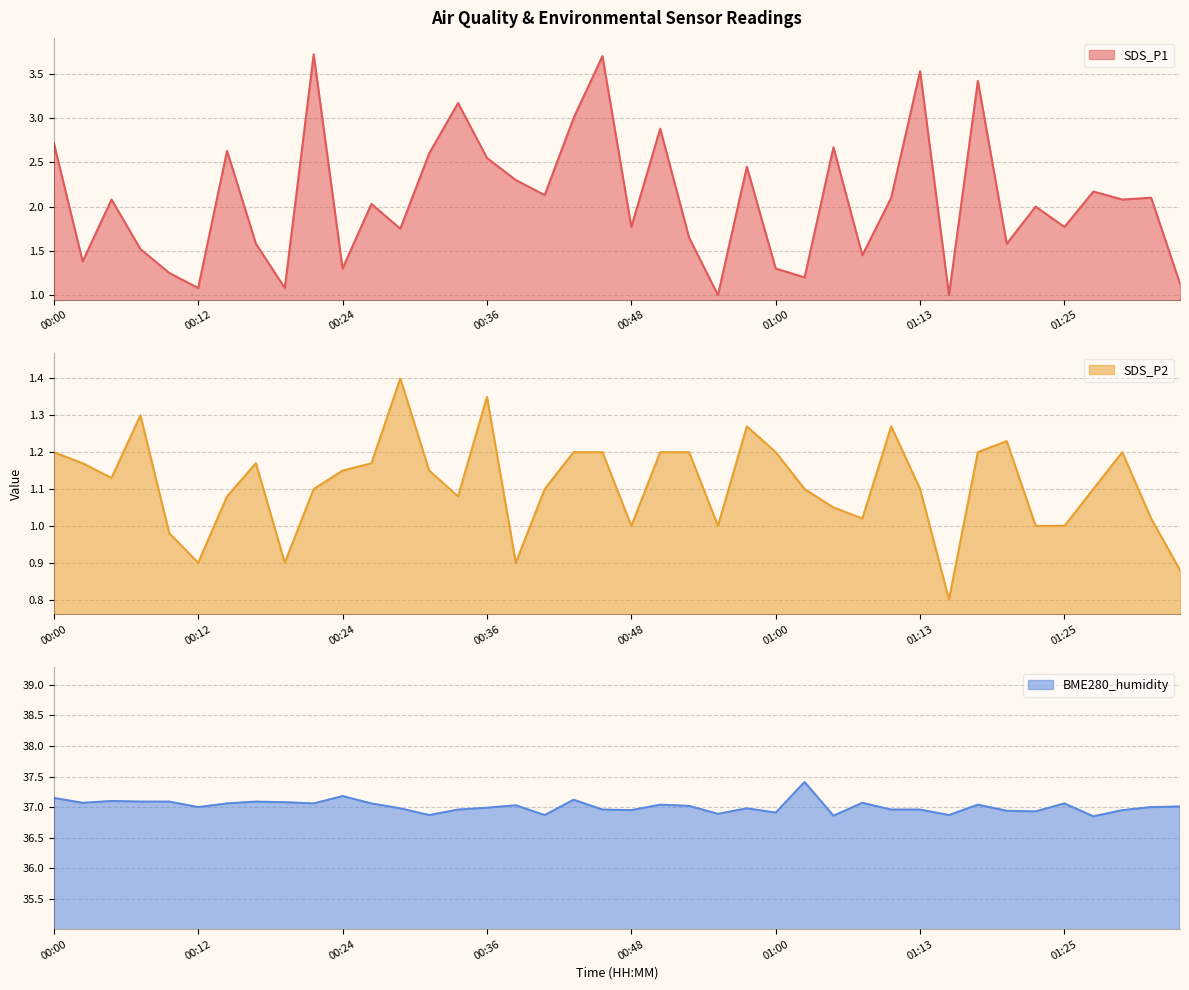

Reading left to right, list all the values displayed in this chart.

SDS_P1: 2.7	1.4	2.1	1.5	1.2	1.1	2.6	1.6	1.1	3.7	1.3	2.0	1.8	2.6	3.2	2.5	2.3	2.1	3.0	3.7	1.8	2.9	1.6	1.0	2.5	1.3	1.2	2.7	1.4	2.1	3.5	1.0	3.4	1.6	2.0	1.8	2.2	2.1	2.1	1.1
SDS_P2: 1.2	1.2	1.1	1.3	1.0	0.9	1.1	1.2	0.9	1.1	1.1	1.2	1.4	1.1	1.1	1.4	0.9	1.1	1.2	1.2	1.0	1.2	1.2	1.0	1.3	1.2	1.1	1.1	1.0	1.3	1.1	0.8	1.2	1.2	1.0	1.0	1.1	1.2	1.0	0.9
BME280_humidity: 37.1	37.1	37.1	37.1	37.1	37.0	37.1	37.1	37.1	37.1	37.2	37.1	37.0	36.9	37.0	37.0	37.0	36.9	37.1	37.0	37.0	37.0	37.0	36.9	37.0	36.9	37.4	36.9	37.1	37.0	37.0	36.9	37.0	36.9	36.9	37.1	36.9	37.0	37.0	37.0